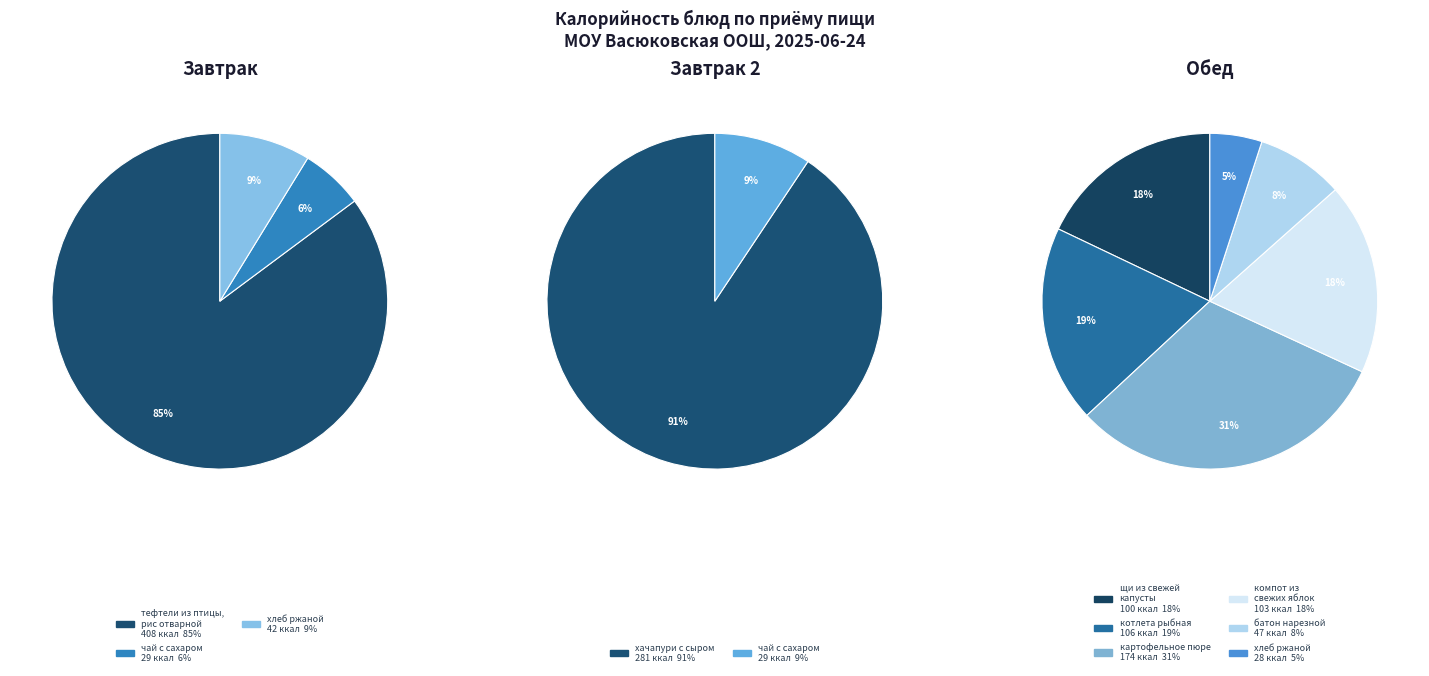

Which category has the biggest portion of the pie?

тефтели из птицы, рис отварной